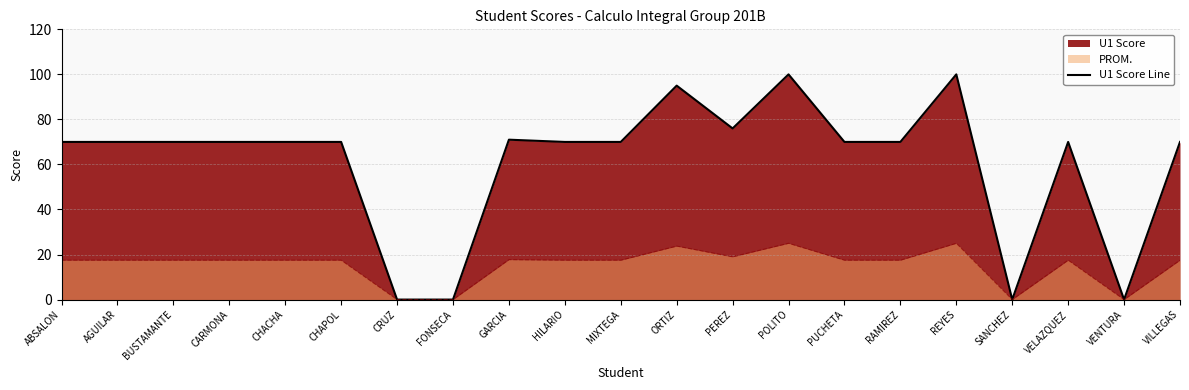

Between MIXTEGA and HILARIO, which is larger?

MIXTEGA